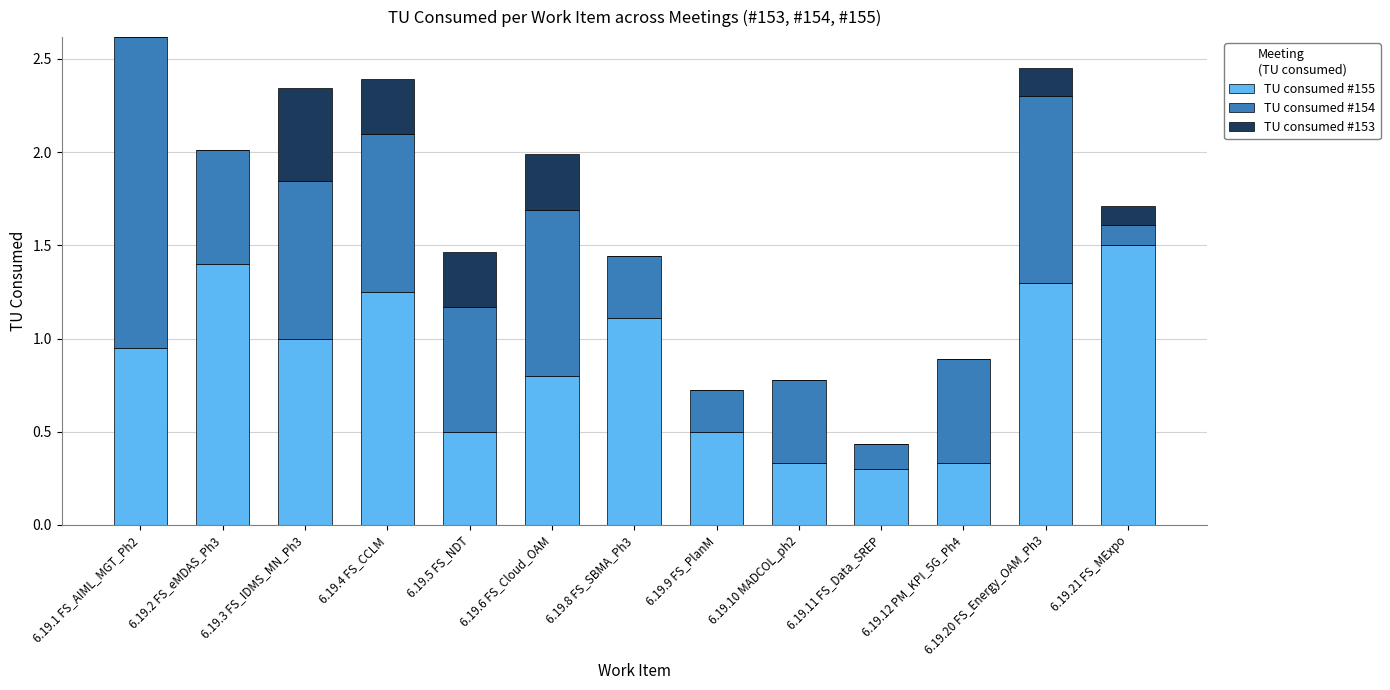

What are all the series names shown in the legend?

TU consumed #155, TU consumed #154, TU consumed #153